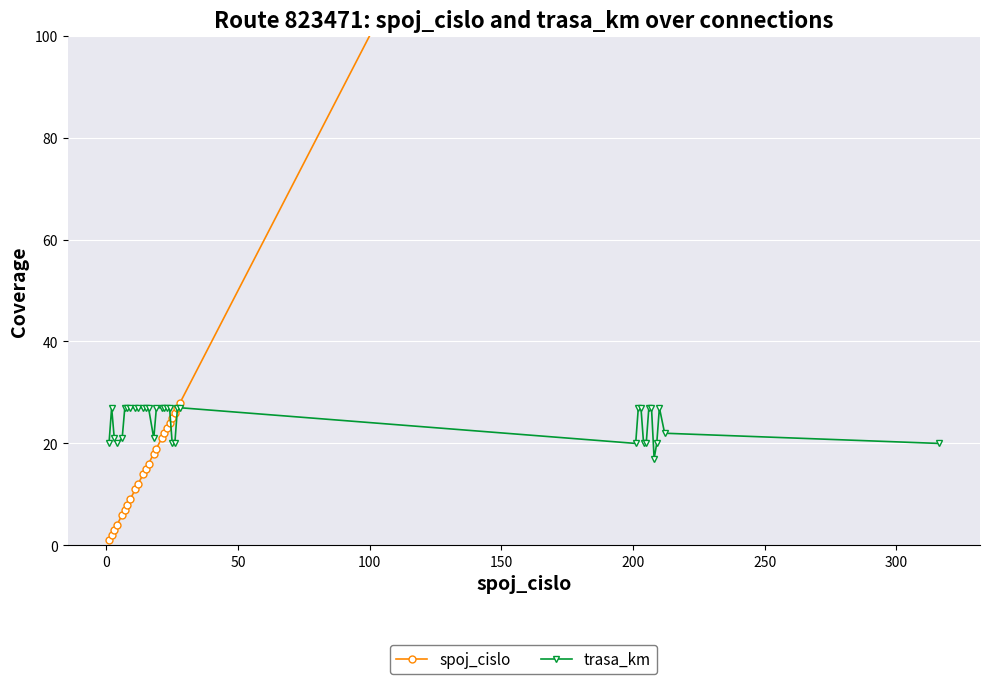

What is the lowest value of the trasa_km series?

17